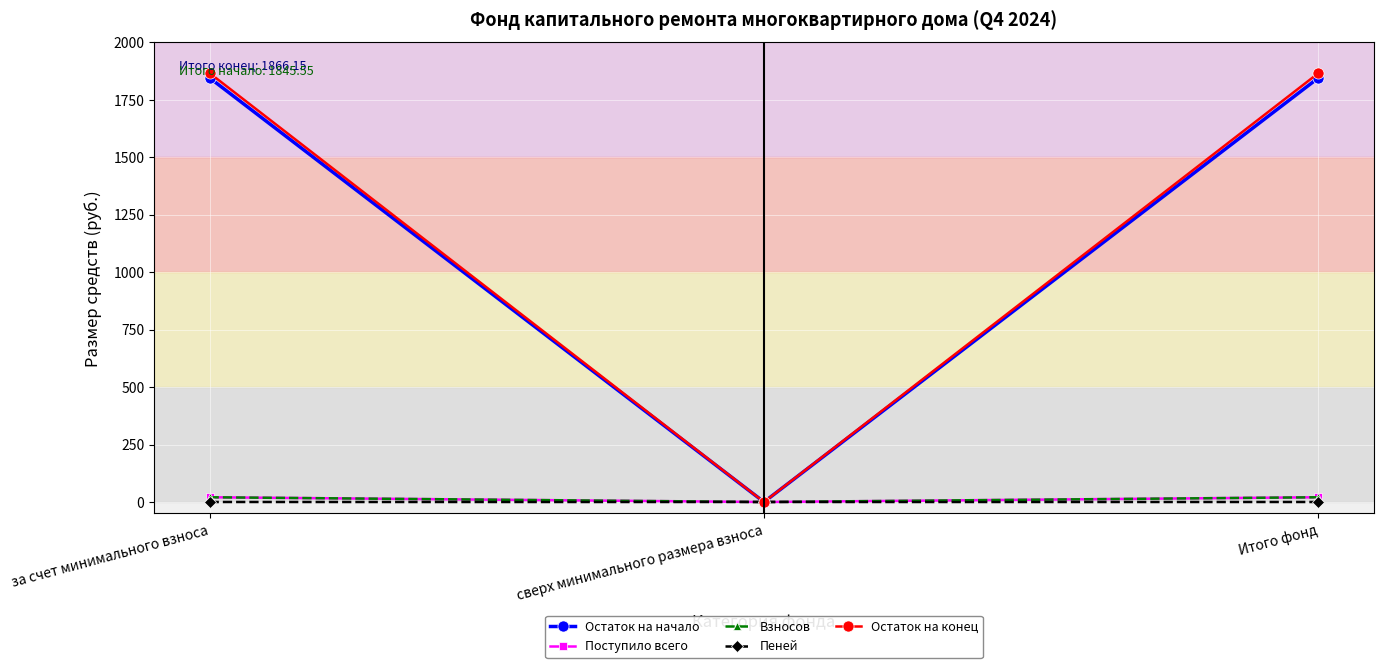

What is the label of the 1st point from the right?

Итого фонд